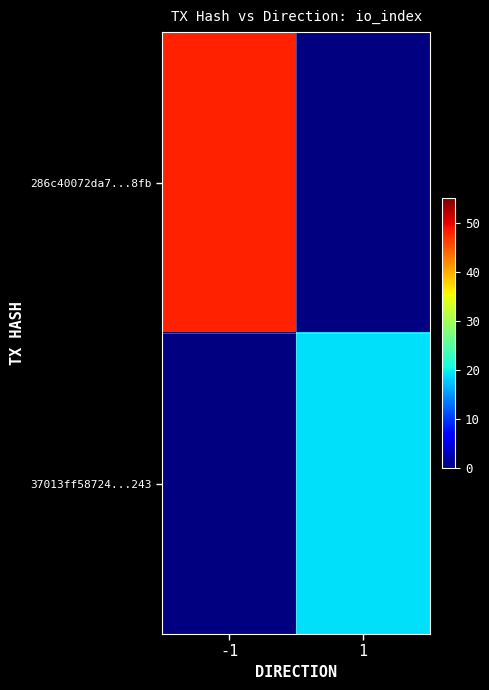

At which label is 286c40072da7...8fb closest to 48?

-1